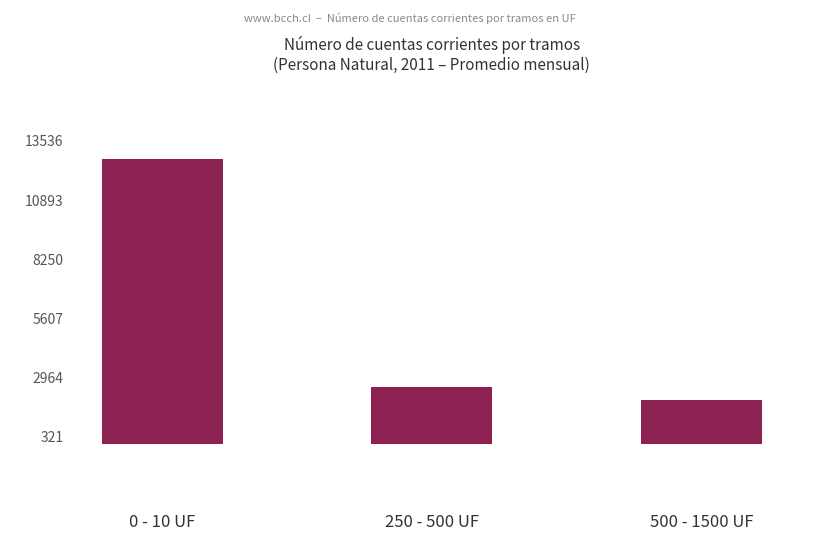

What is the difference between the maximum and minimum values?

10787